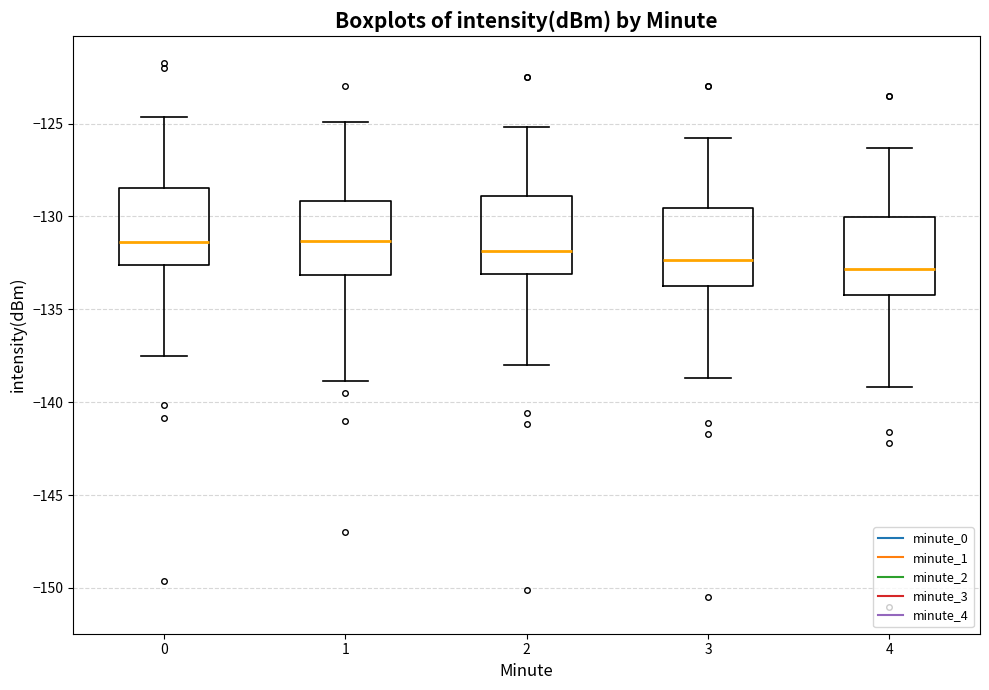

Reading left to right, read every box against the y-axis: the position of its median line, the range the box covers, and the ends of its whiskers. The values are not printed on the chart, so give them approximately, as read against the axis.

0: median -131.5, box -132.5 to -128.5, whiskers -137.5 to -124.5
1: median -131.5, box -133.0 to -129.0, whiskers -139.0 to -125.0
2: median -132.0, box -133.0 to -129.0, whiskers -138.0 to -125.0
3: median -132.5, box -133.5 to -129.5, whiskers -138.5 to -126.0
4: median -133.0, box -134.0 to -130.0, whiskers -139.0 to -126.5